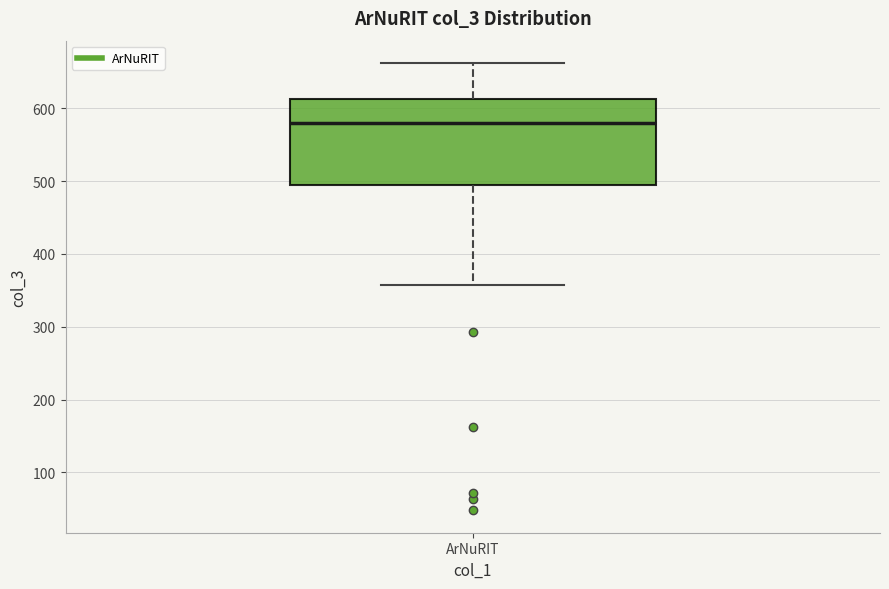

Transcribe this box plot: give where the median line is, the range the box spans, and where the two whiskers end, as read against the y-axis. The values are not printed on the chart, so give them approximately, as read against the axis.

median 580, box 490 to 610, whiskers 360 to 660